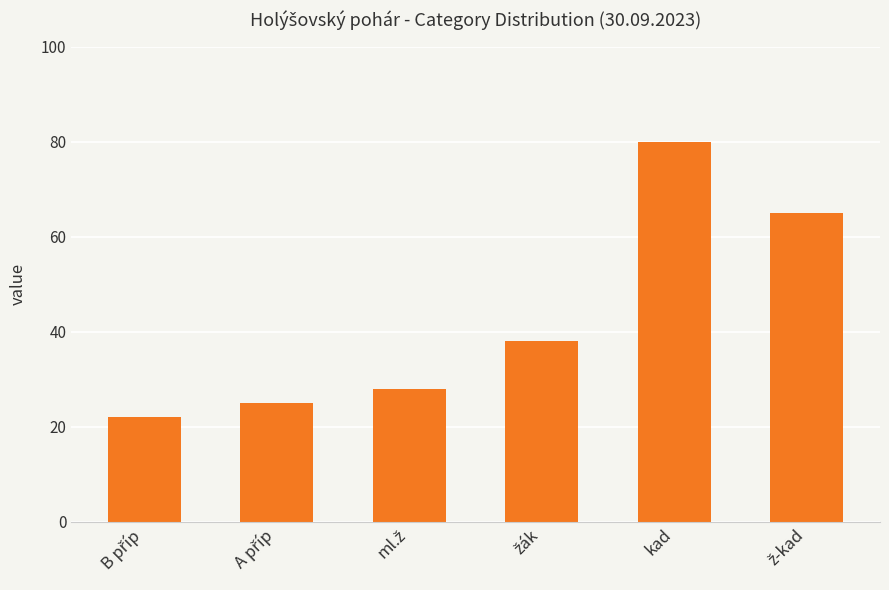

Is it true that the value at kad is 80?

True